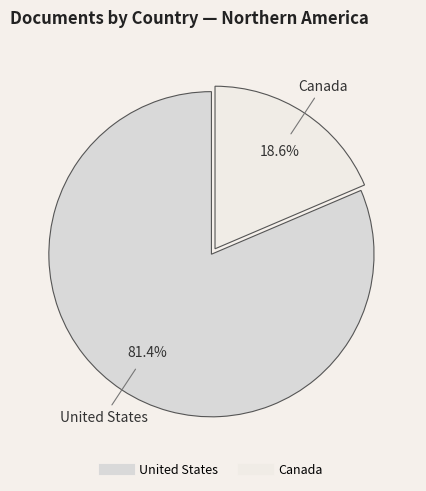

To the nearest percent, what is the combined percentage of Canada and United States?

100%